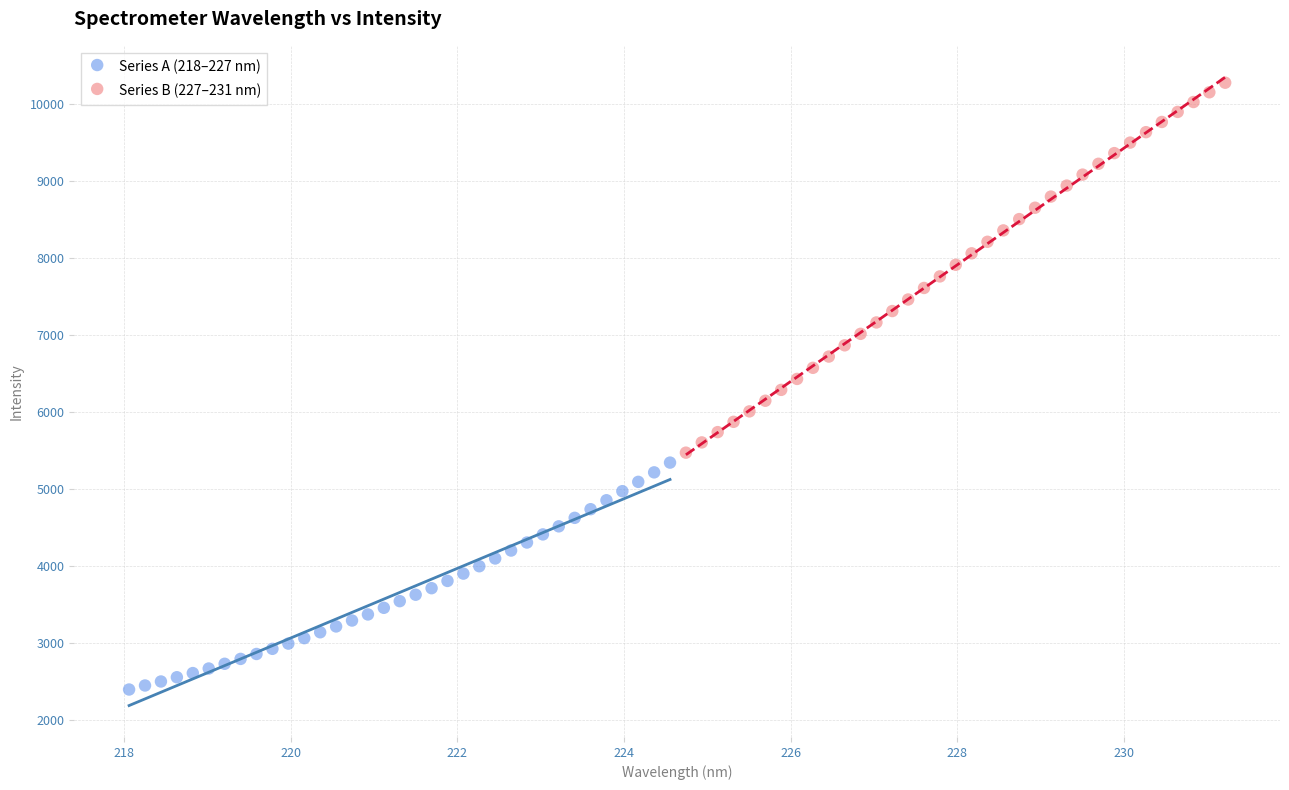

What are all the series names shown in the legend?

Series A (218–227 nm), Series B (227–231 nm)